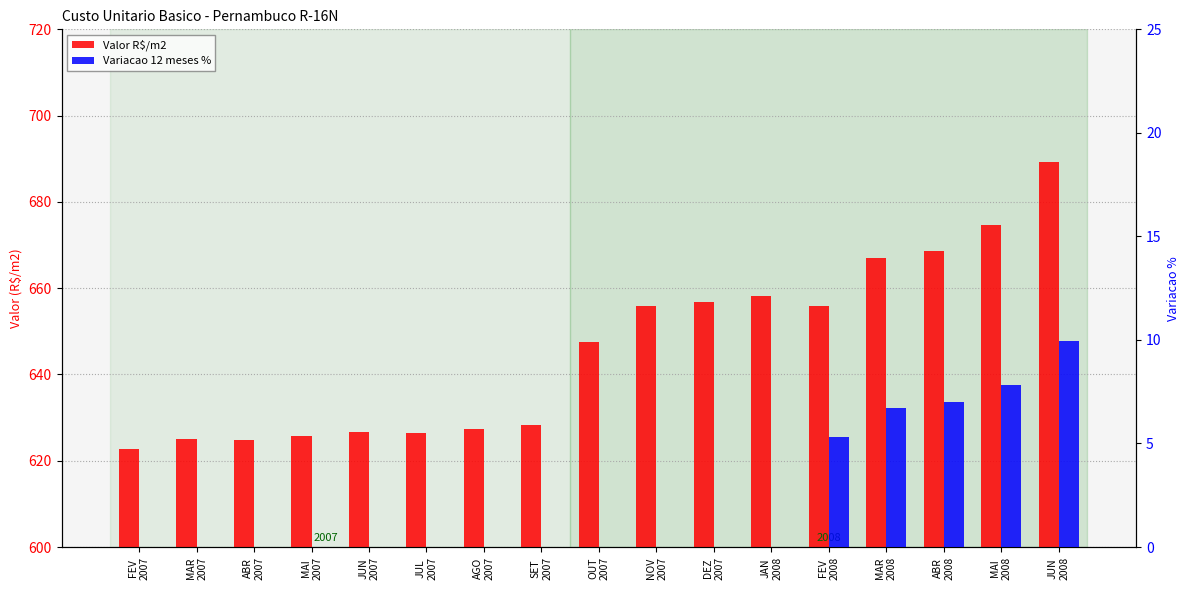

What position from the left is SET
2007?

8